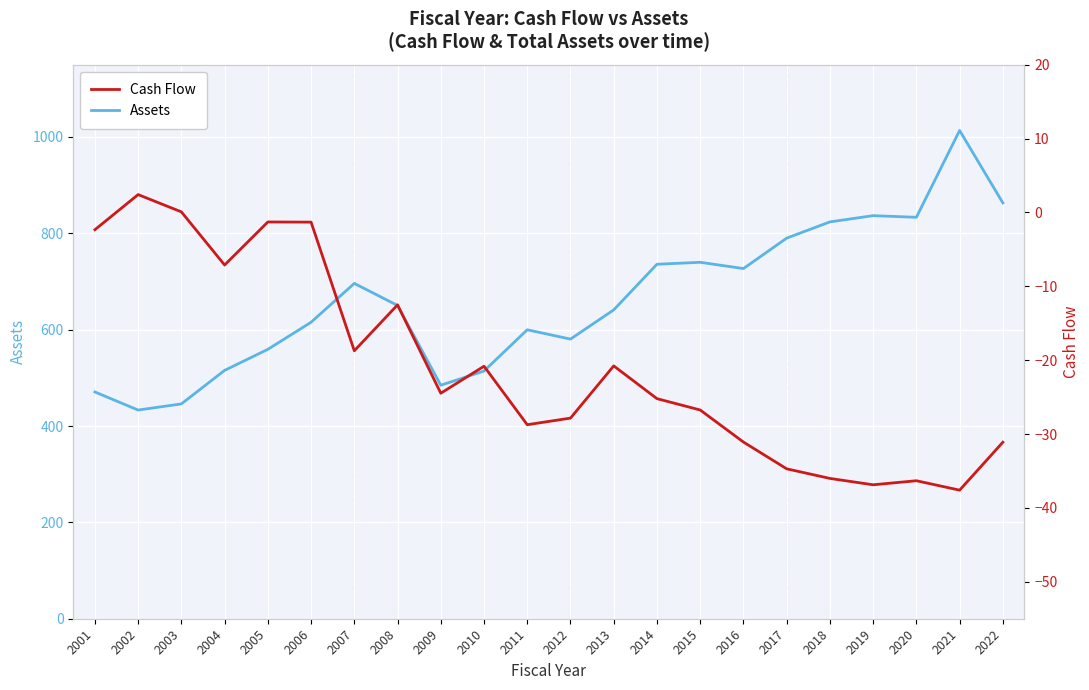

Which series changed the most between 2003 and 2005?

Assets